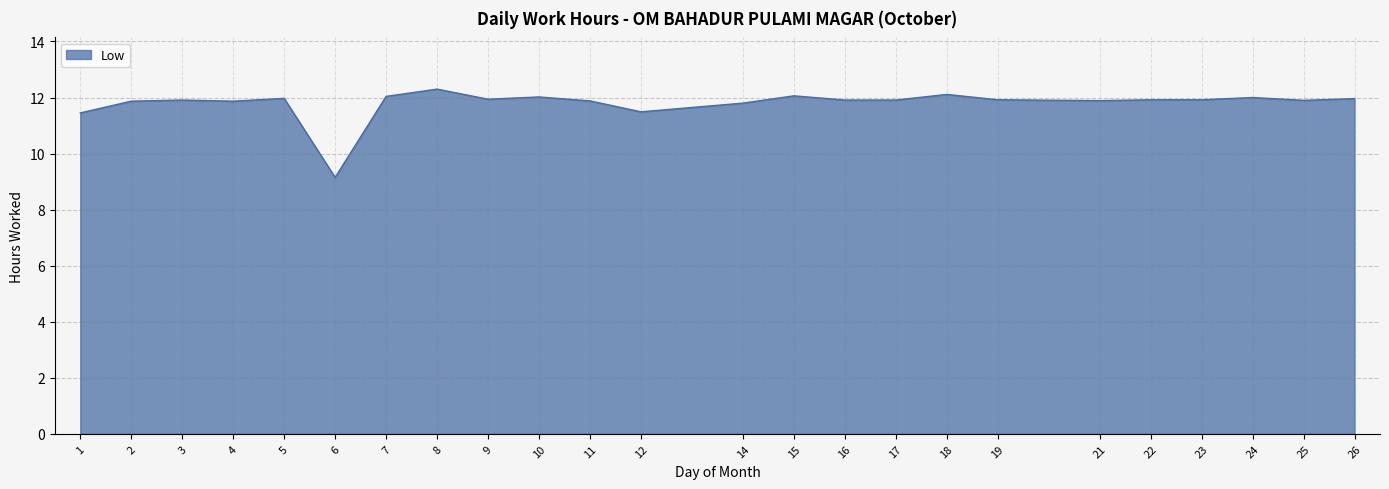

What is the difference between the second highest and second lowest values?

0.7